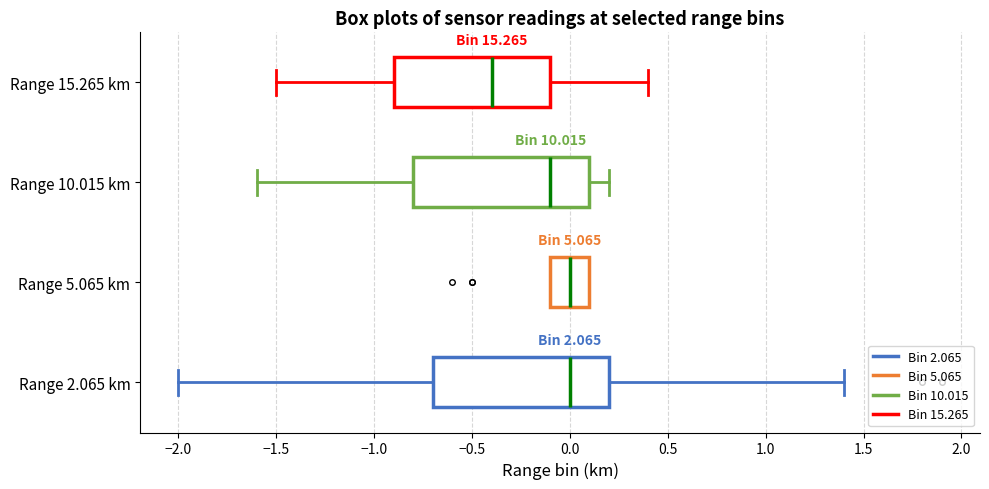

Which box's median line is the furthest to the left?

Range 15.265 km